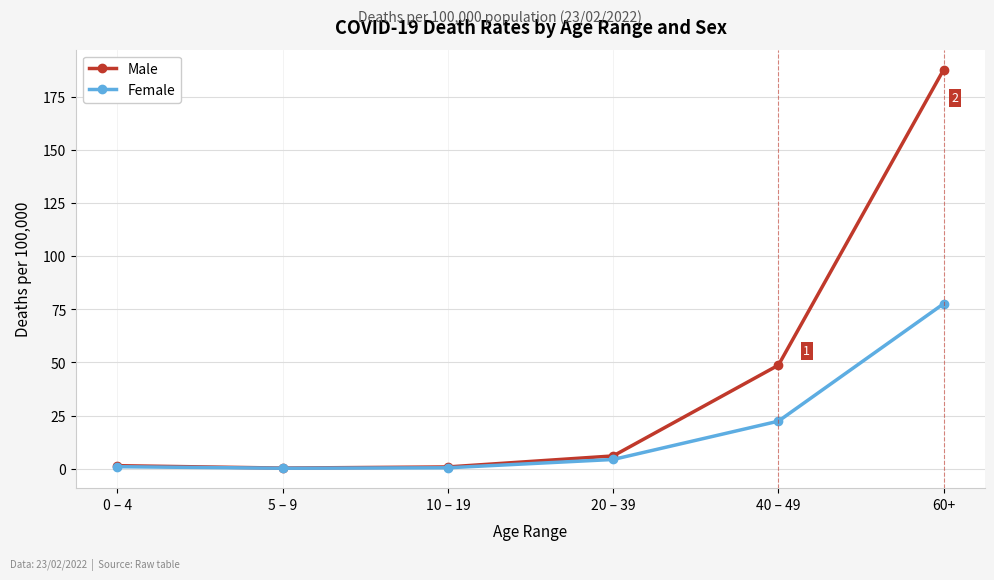

Which series changed the most between 0 – 4 and 20 – 39?

Male